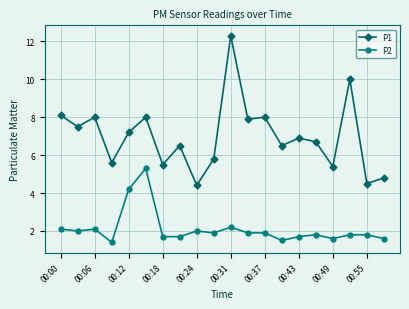

What are all the series names shown in the legend?

P1, P2